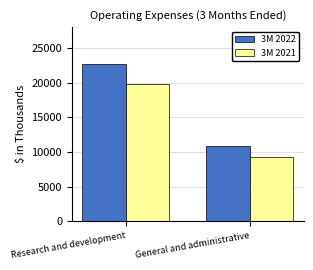

How many bars are there in each group?

2